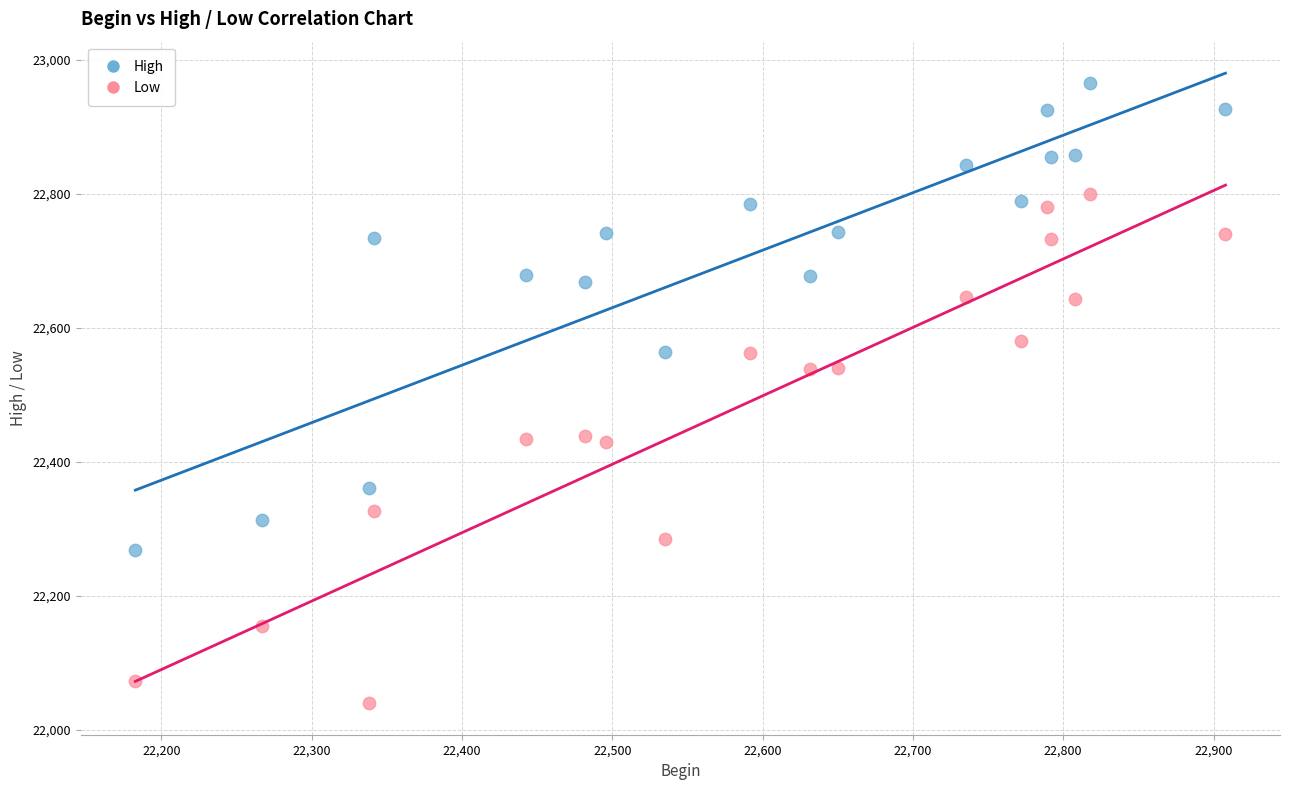

Which series reaches the maximum Y coordinate?

High